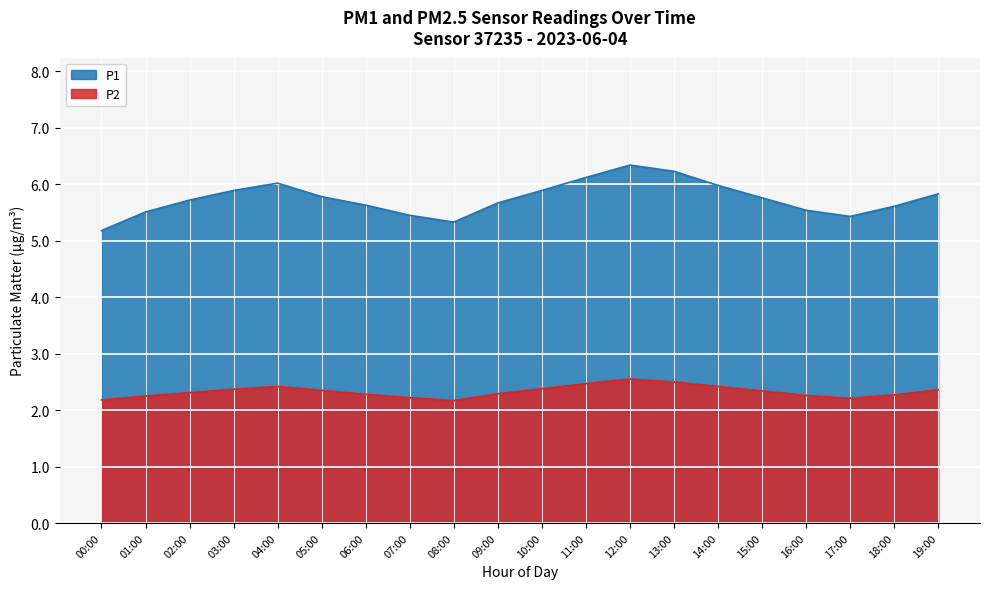

List the series in order of their peak value, lowest first.

P2, P1